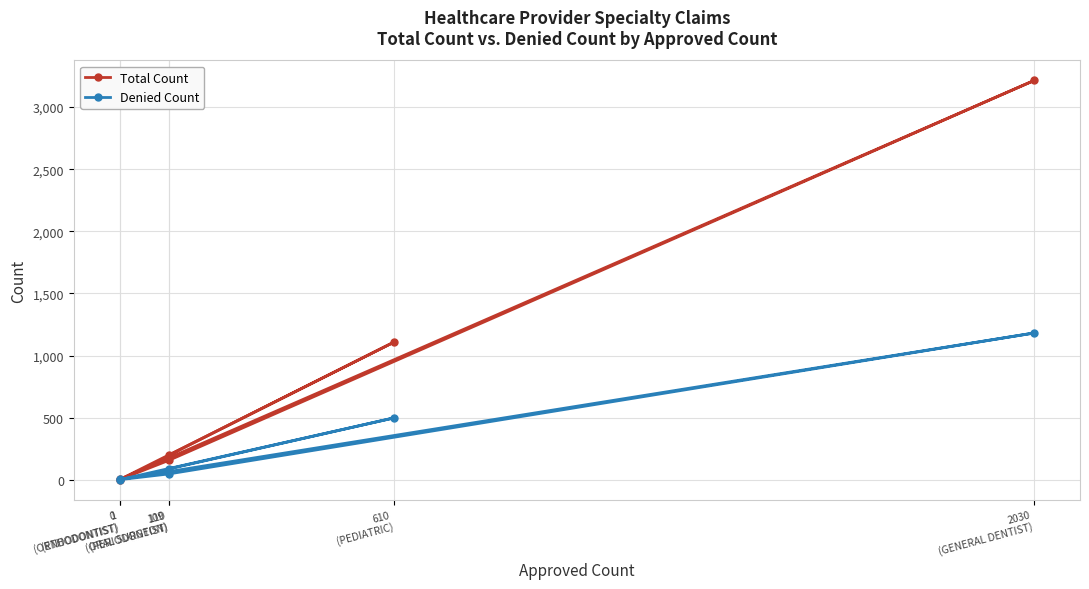

How many data points in Total Count are above 198?

2